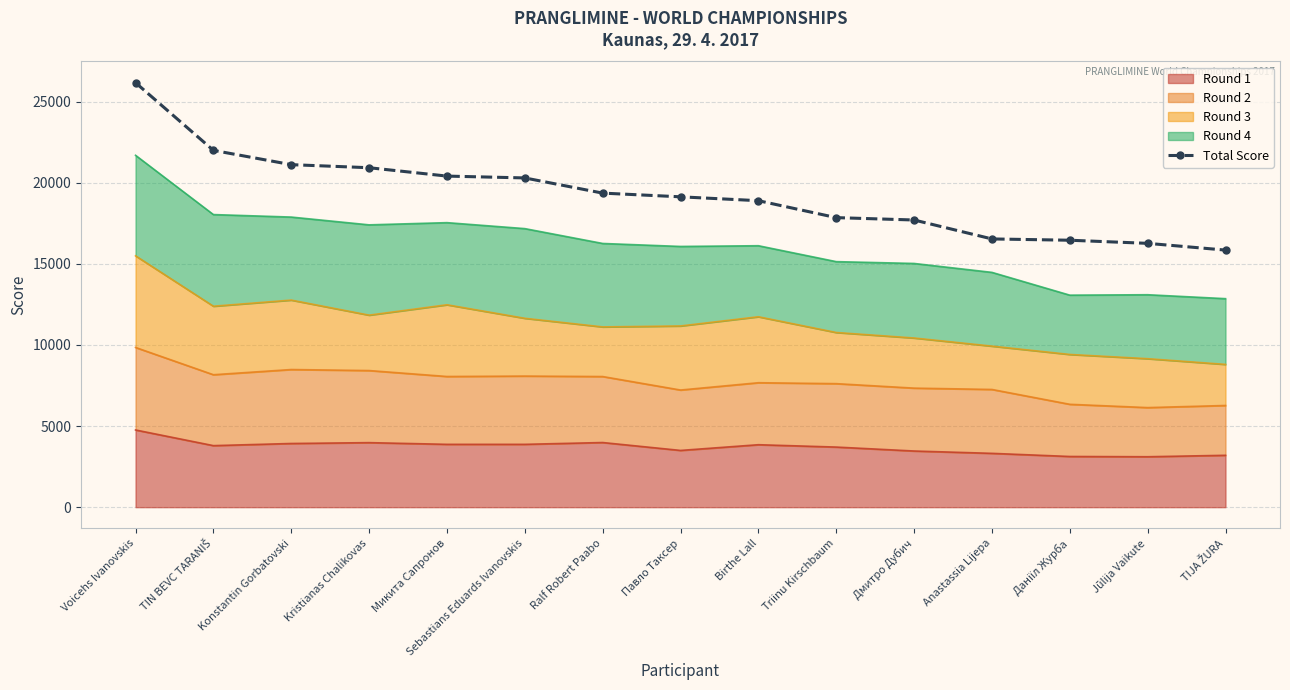

List the labels in order of value, smallest first.

TIJA ŽURA, Jūlija Vaikute, Даніїл Журба, Anastassia Lijepa, Дмитро Дубич, Triinu Kirschbaum, Birthe Lall, Павло Таксер, Ralf Robert Paabo, Sebastians Eduards Ivanovskis, Микита Сапронов, Kristianas Chalikovas, Konstantin Gorbatovski, TIN BEVC TARANIŠ, Voicehs Ivanovskis